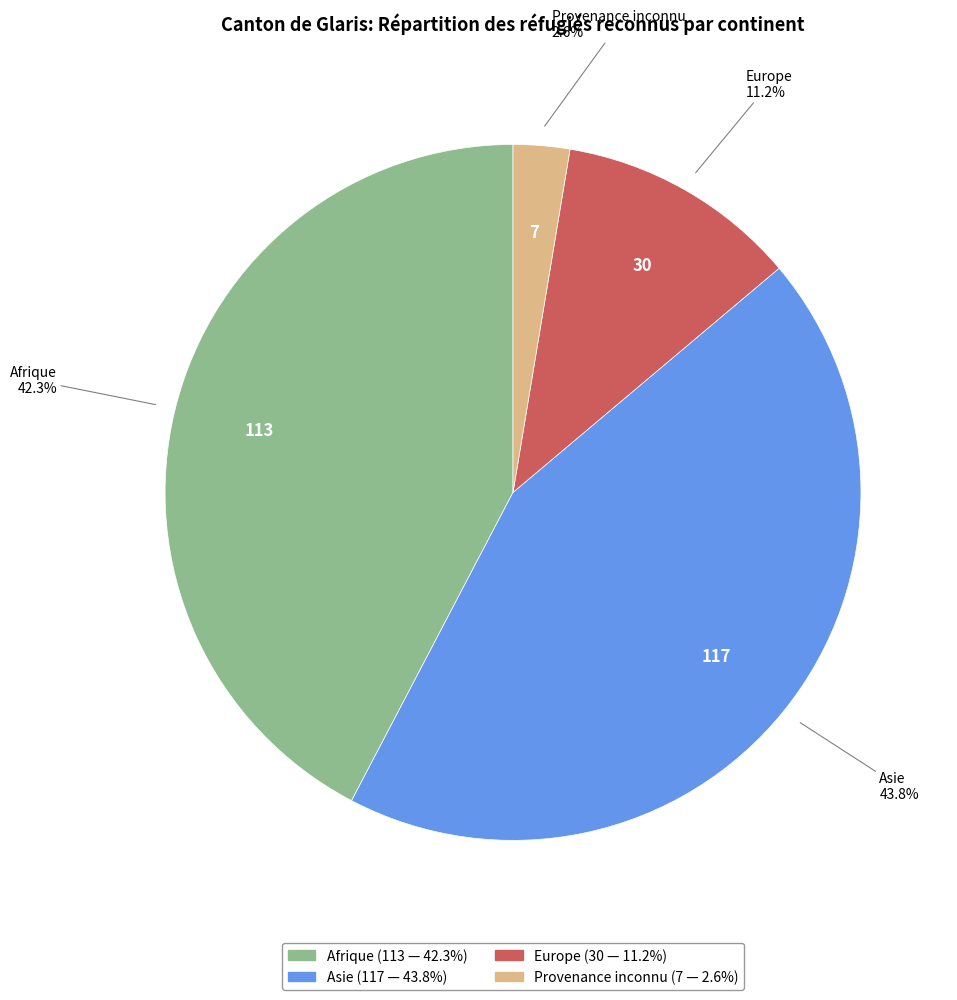

What percentage do Provenance inconnu and Asie together represent?

46.4%